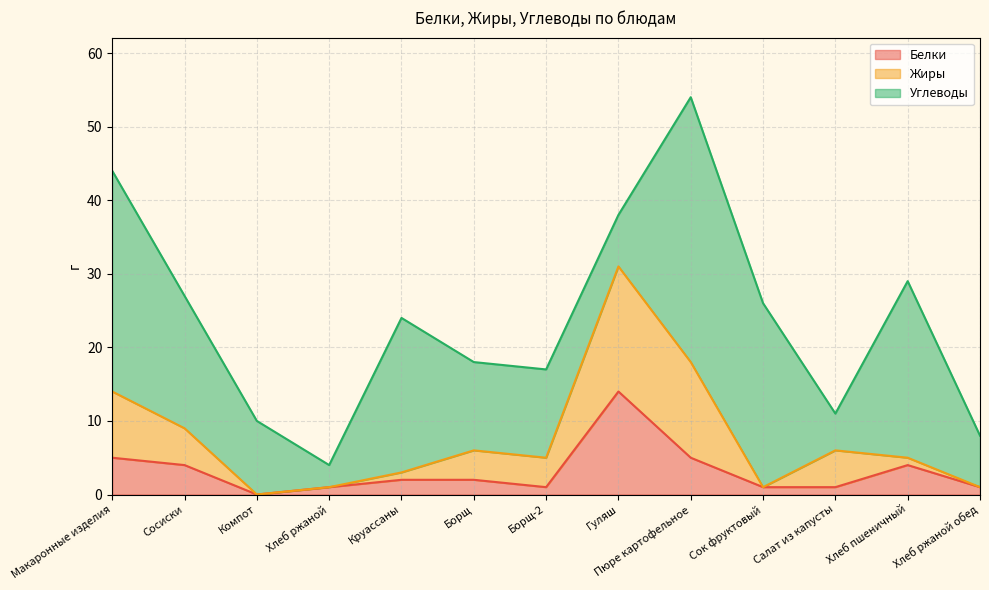

At which label does Белки reach its minimum?

Компот